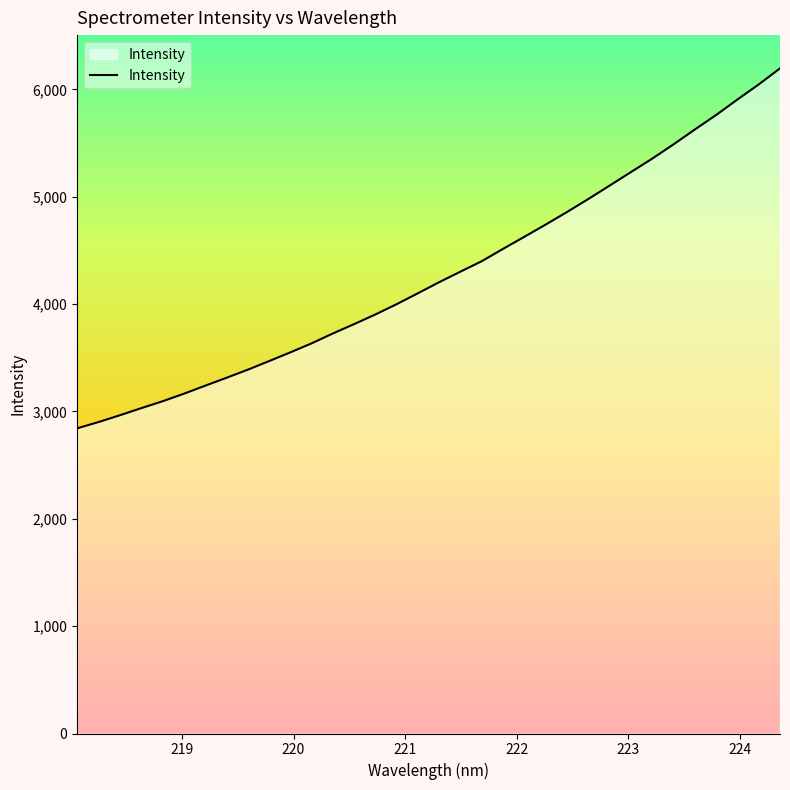

What is the average value?

4279.4